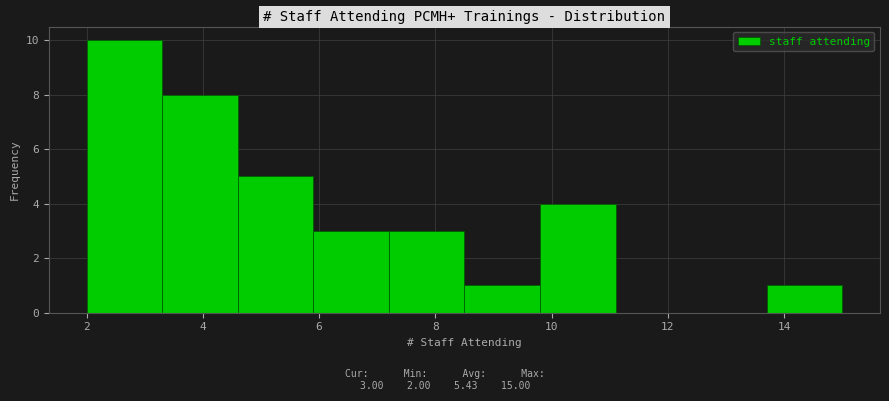

Over which range of the x-axis is the bar tallest?

2.0 to 3.3